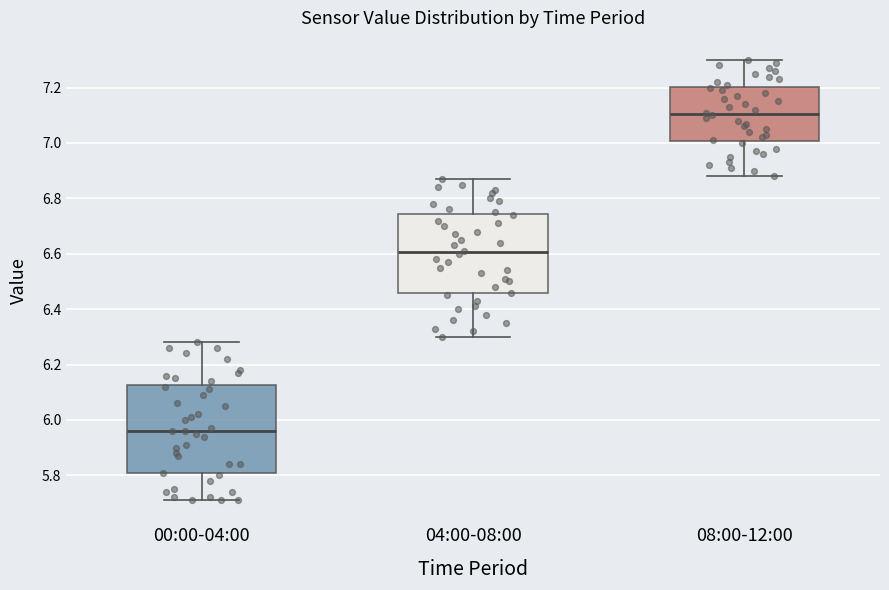

Which box is the tallest, from its lower edge to its upper edge?

00:00-04:00